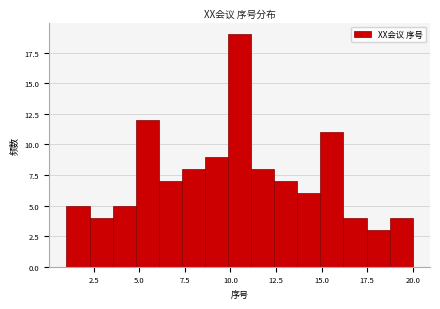

Read against the x-axis, roughly where is the centre of the tallest bar?

10.5